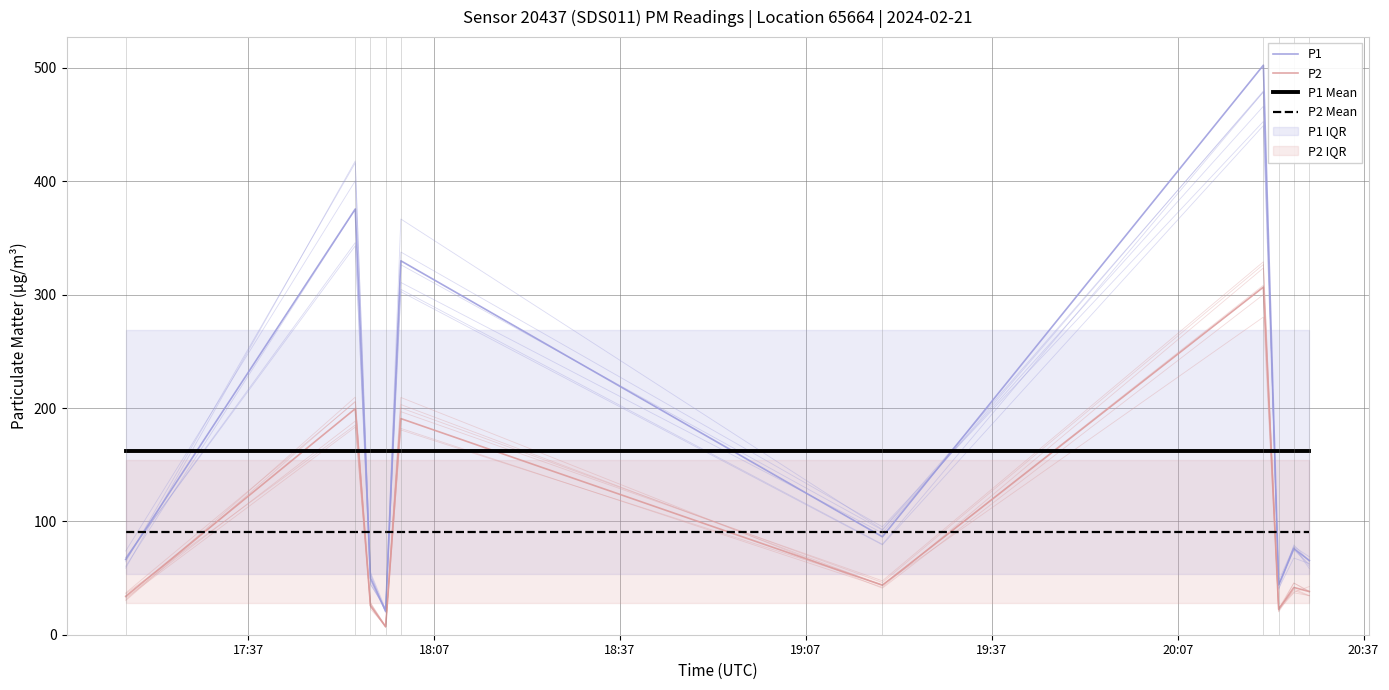

True or false: P1 Mean and P2 cross at least once.

True